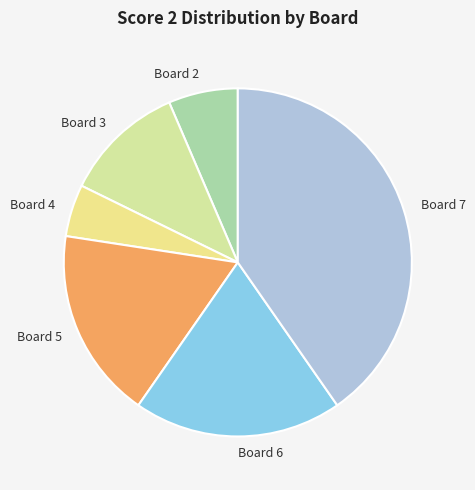

Which has a higher value, Board 3 or Board 6?

Board 6